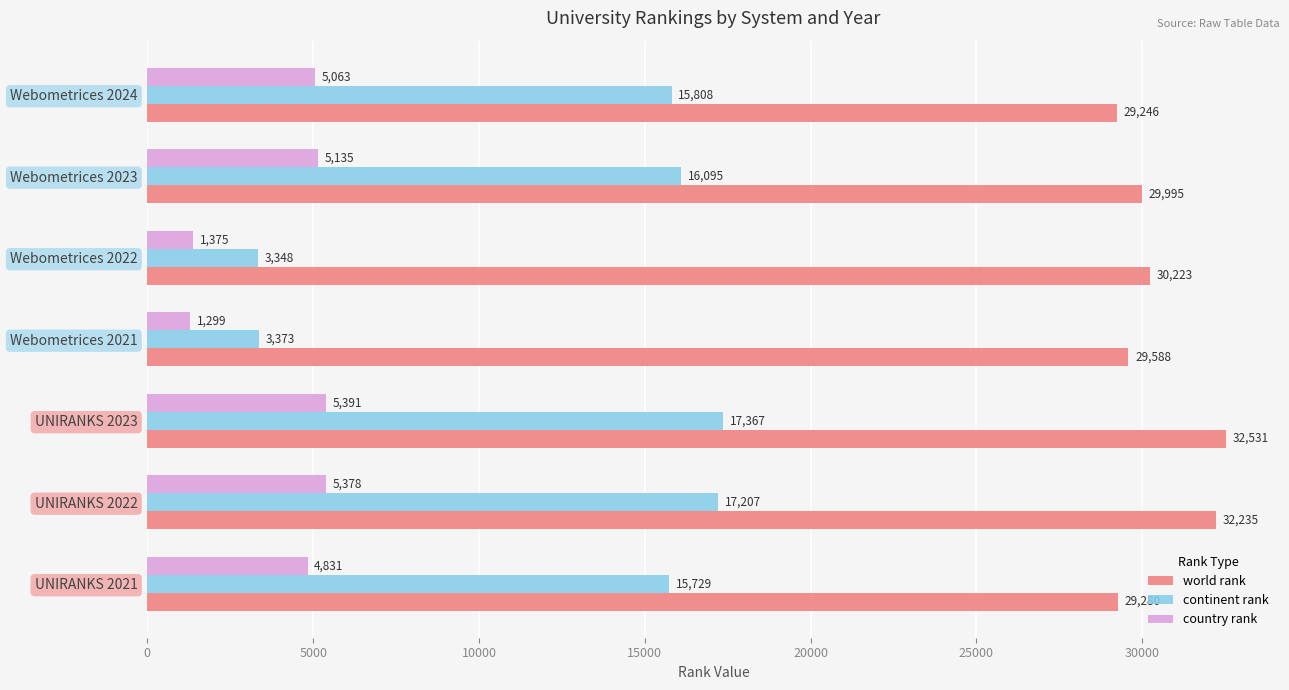

How many data points does each series have?

7